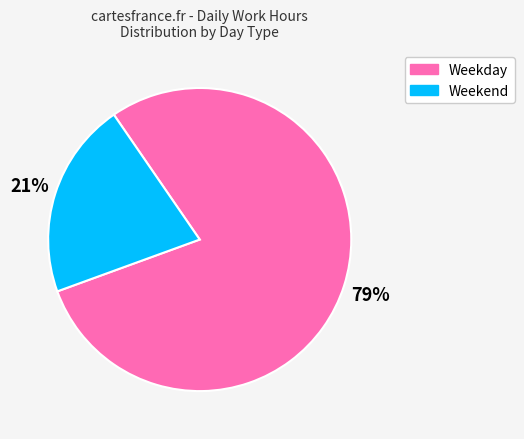

Does any single category account for the majority?

Yes